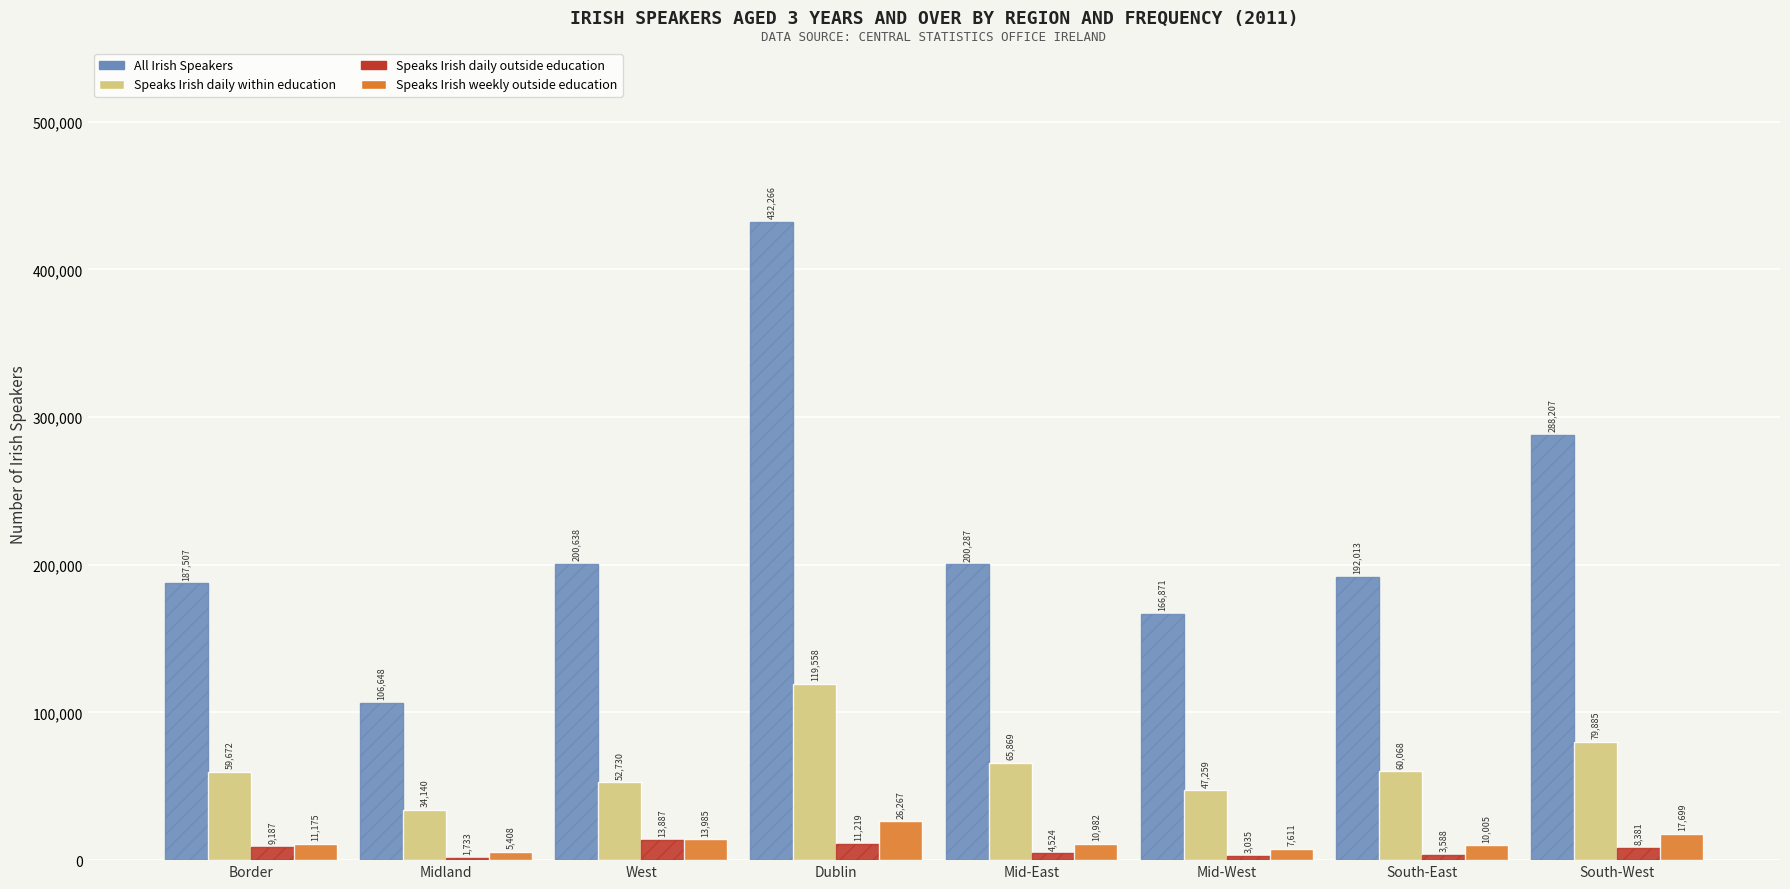

How many values in the Speaks Irish daily within education series are below 60068?

4